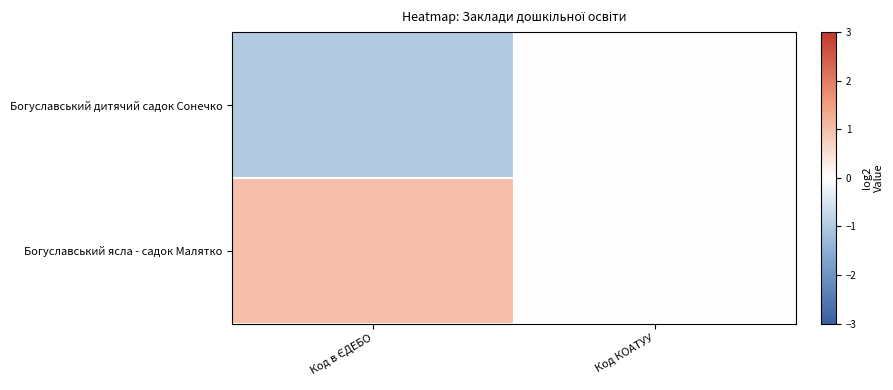

Reading left to right, extract all data points from this chart.

Богуславський дитячий садок Сонечко: Код в ЄДЕБО=-1	Код КОАТУУ=0
Богуславський ясла - садок Малятко: Код в ЄДЕБО=1	Код КОАТУУ=0